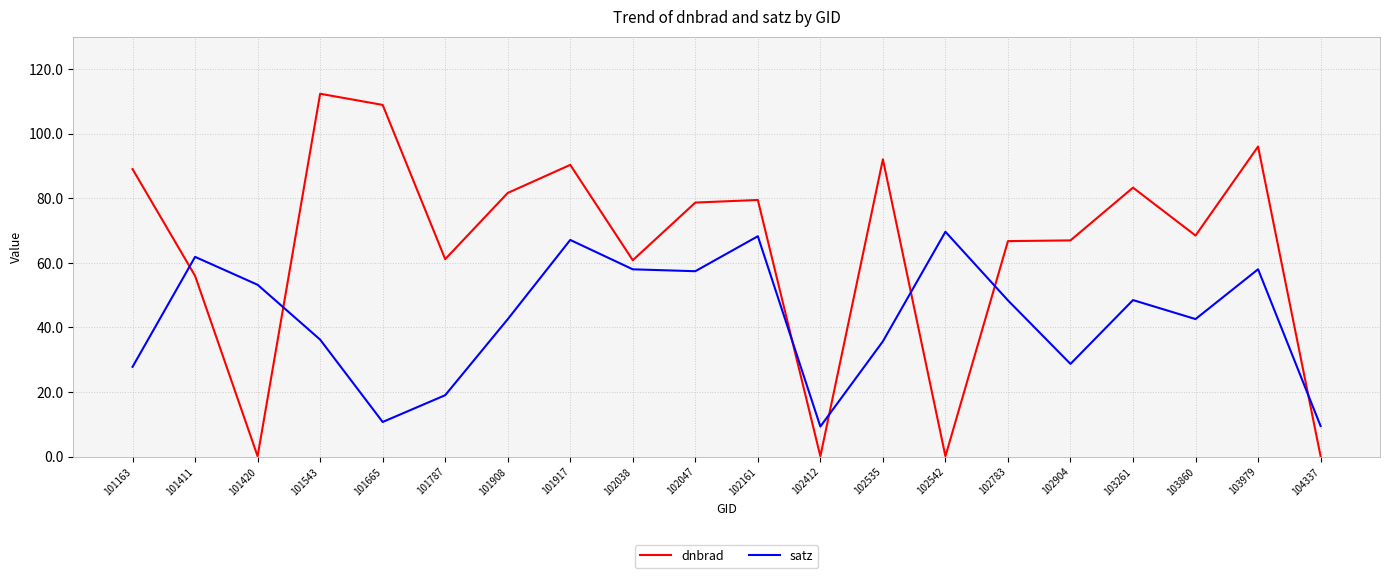

What is the maximum value shown in the chart?

112.3